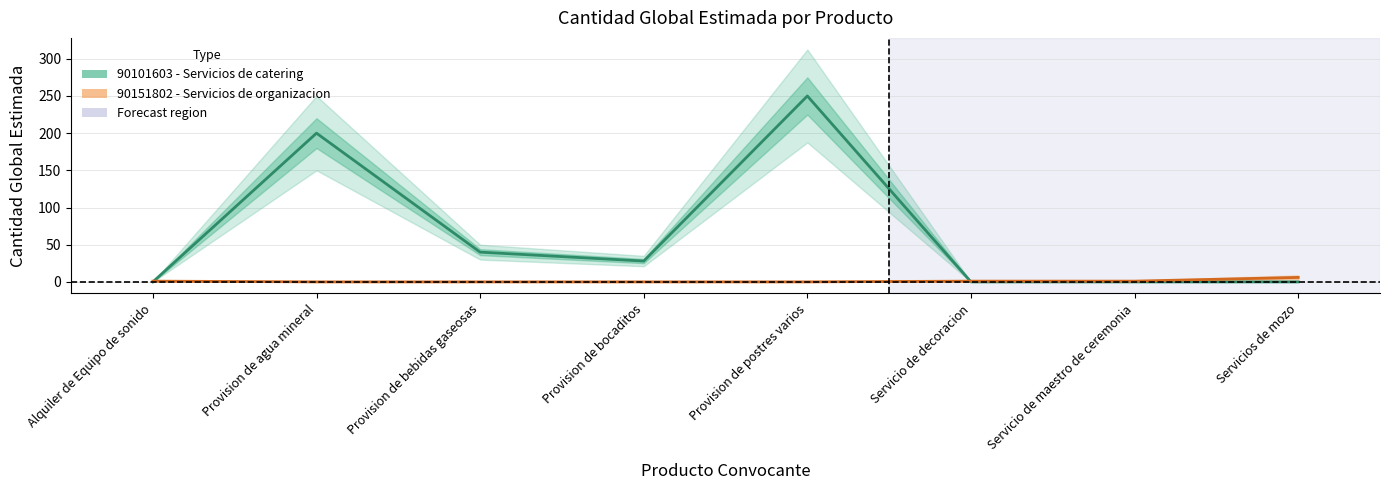

Where is 90151802 - Servicios de organizacion nearest to the value 3?

Alquiler de Equipo de sonido